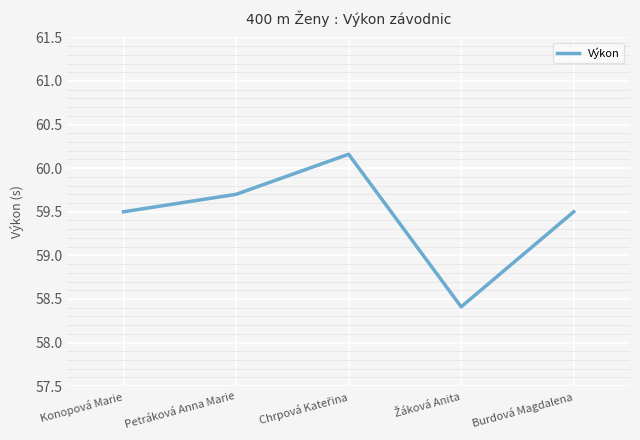

Where does the data first go above 59?

Konopová Marie